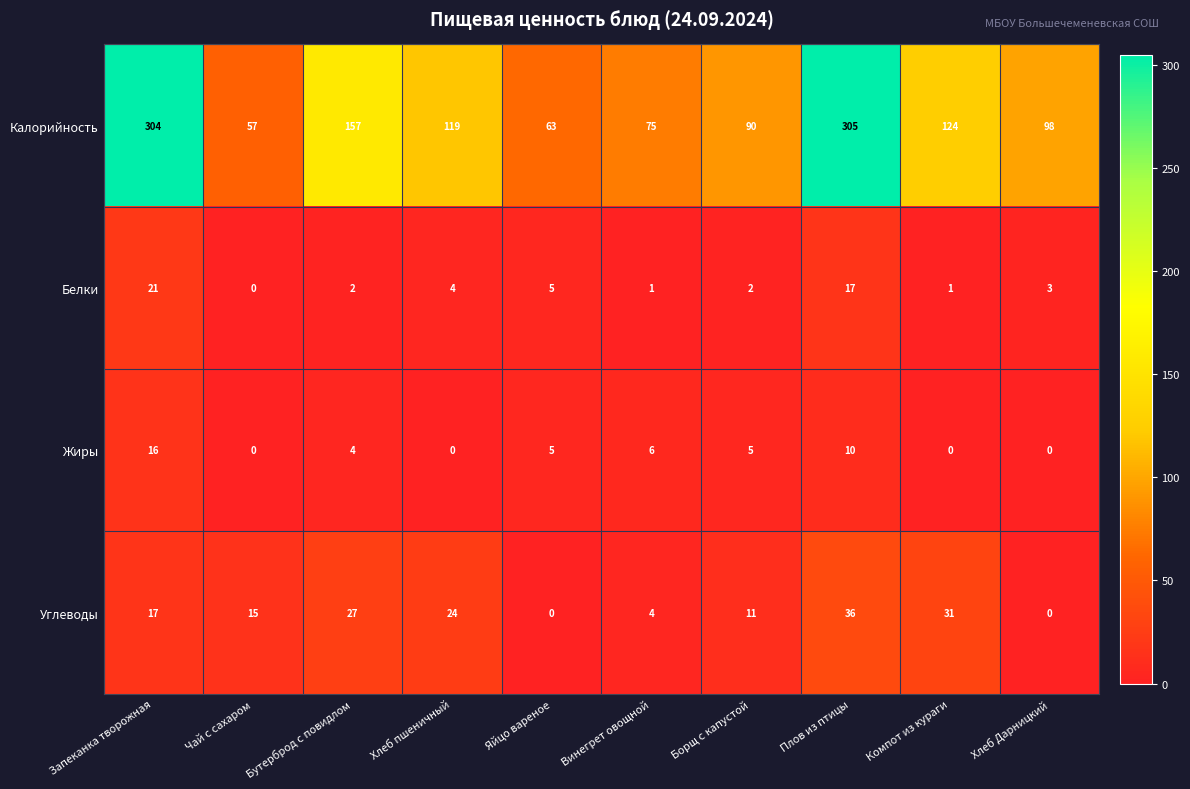

What is the greatest value displayed?

305